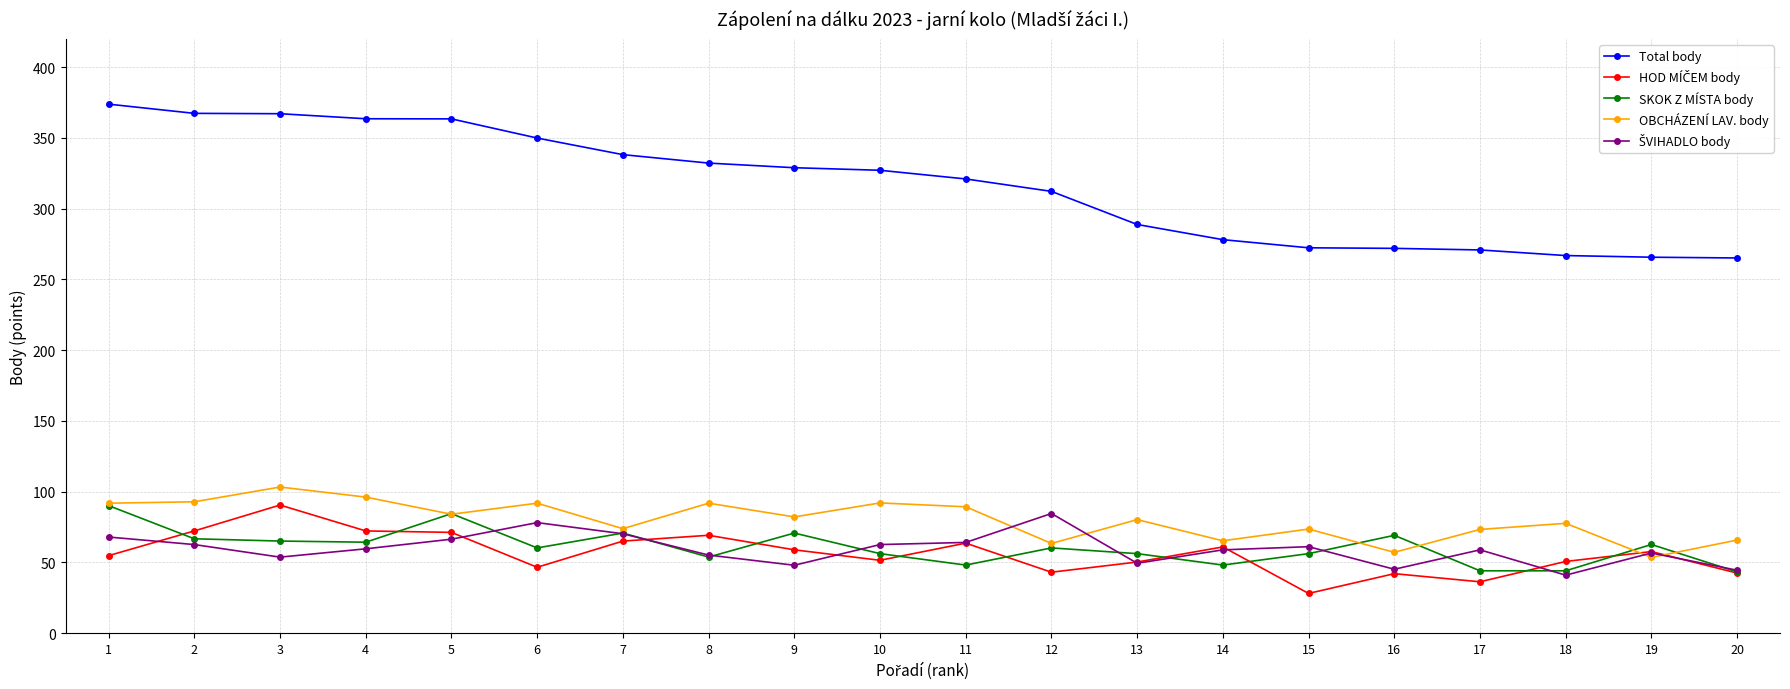

How many data points in SKOK Z MÍSTA body are above 60?

11